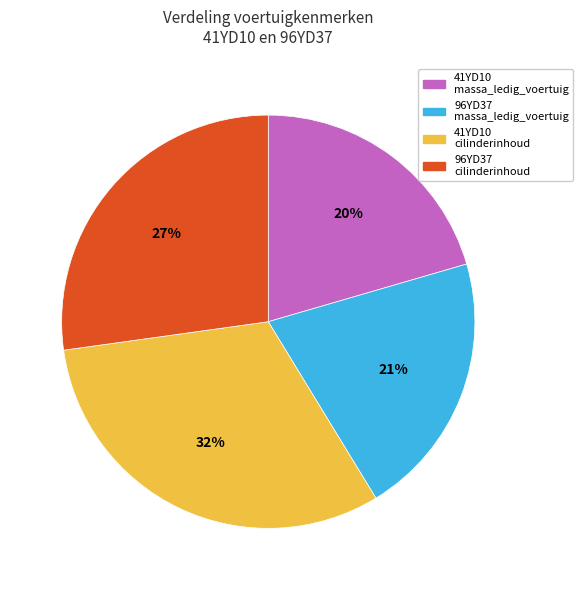

Does any single category account for the majority?

No